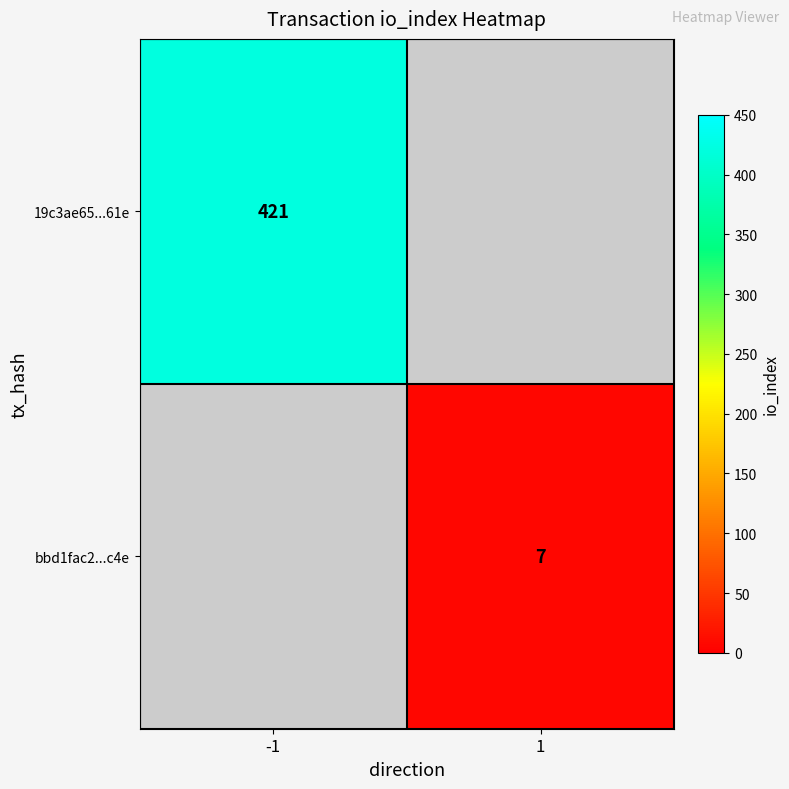

At how many categories does at least one series exceed 62?

1